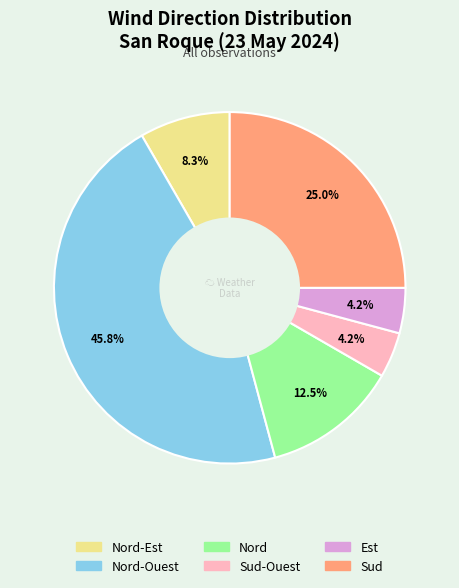

Does any single category account for the majority?

No